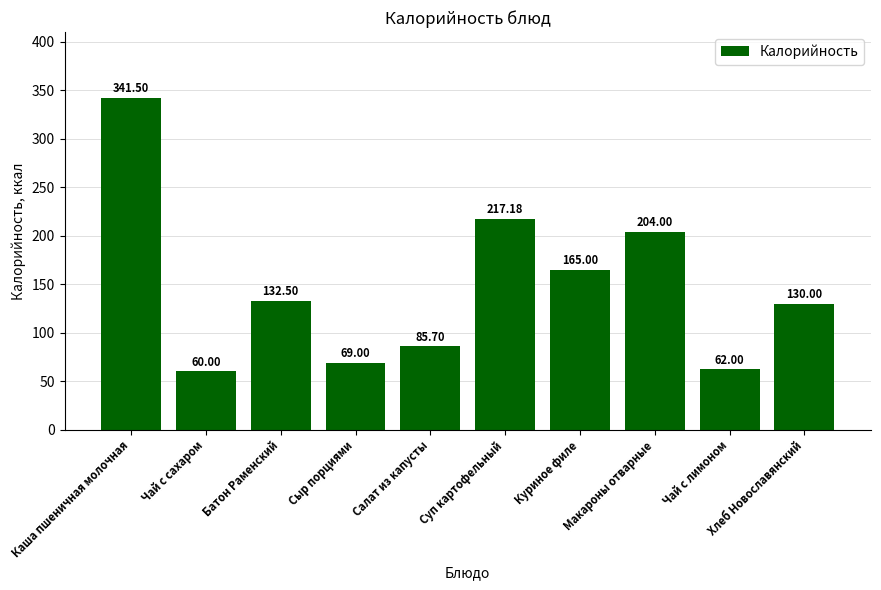

What value does the data have at Салат из капусты?

85.7